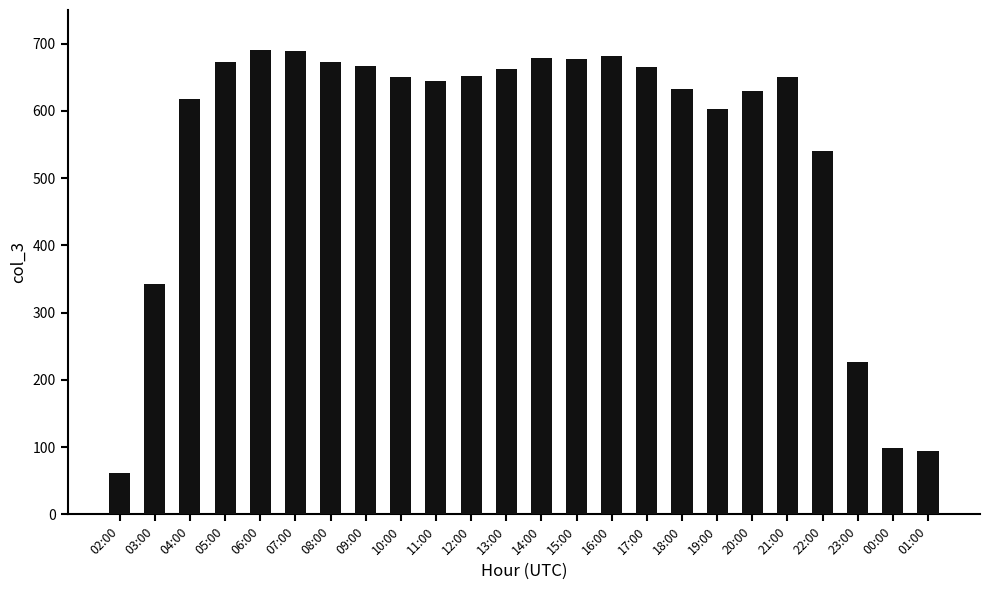

How many categories are shown in the chart?

24